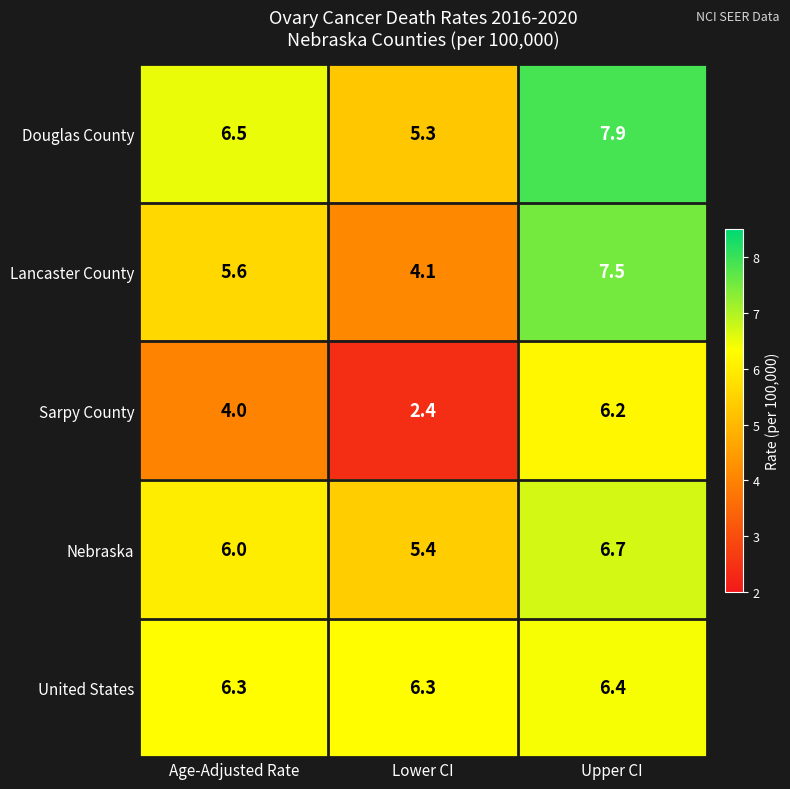

What value does the Douglas County series have at Upper CI?

7.9